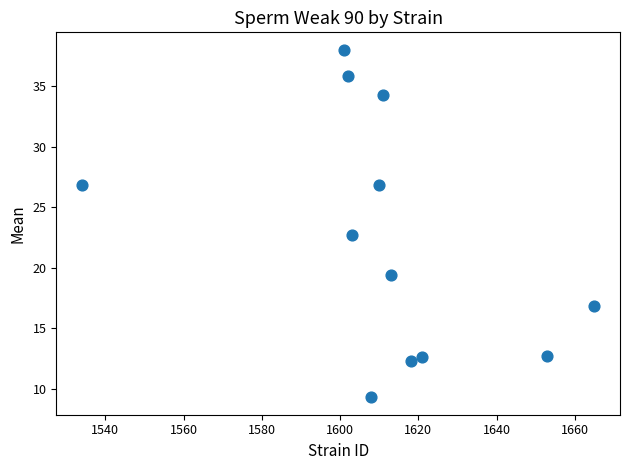

What Y value in the scatter plot is closest to 23?

22.7